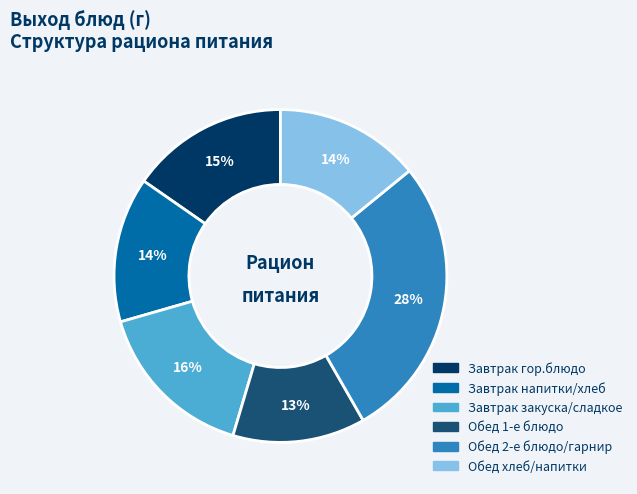

Does any single category account for the majority?

No